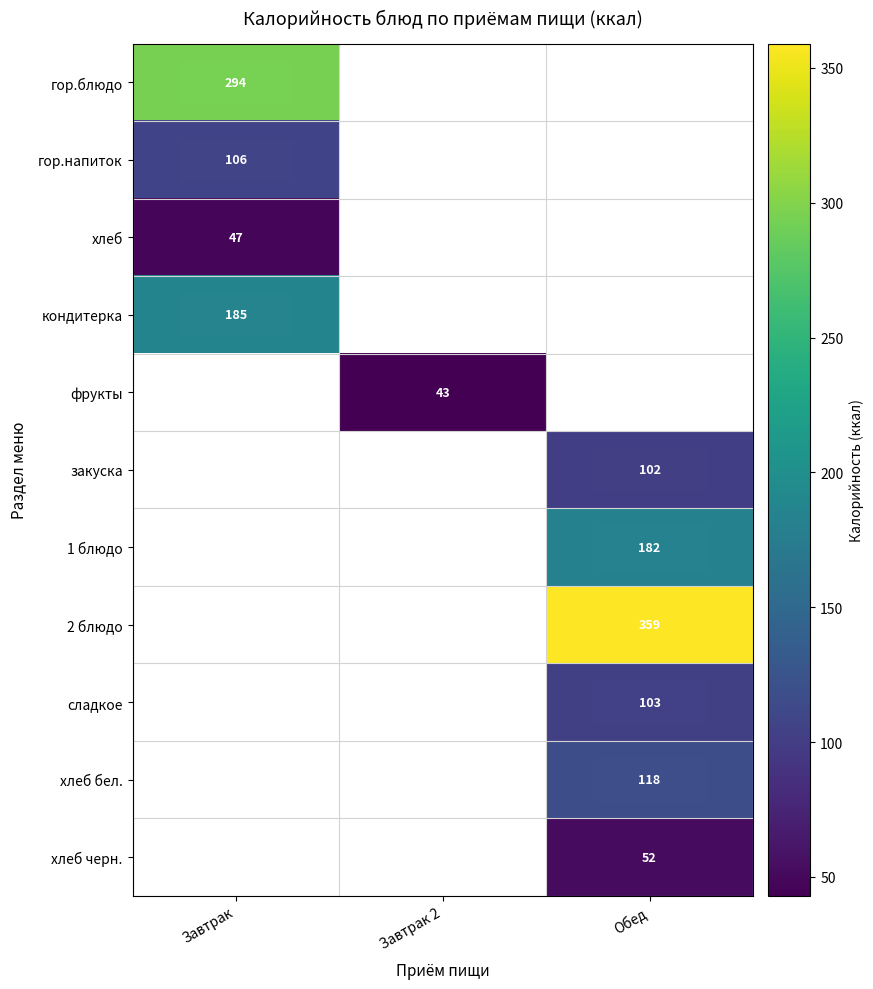

True or false: хлеб has a value of 23 at Завтрак.

False